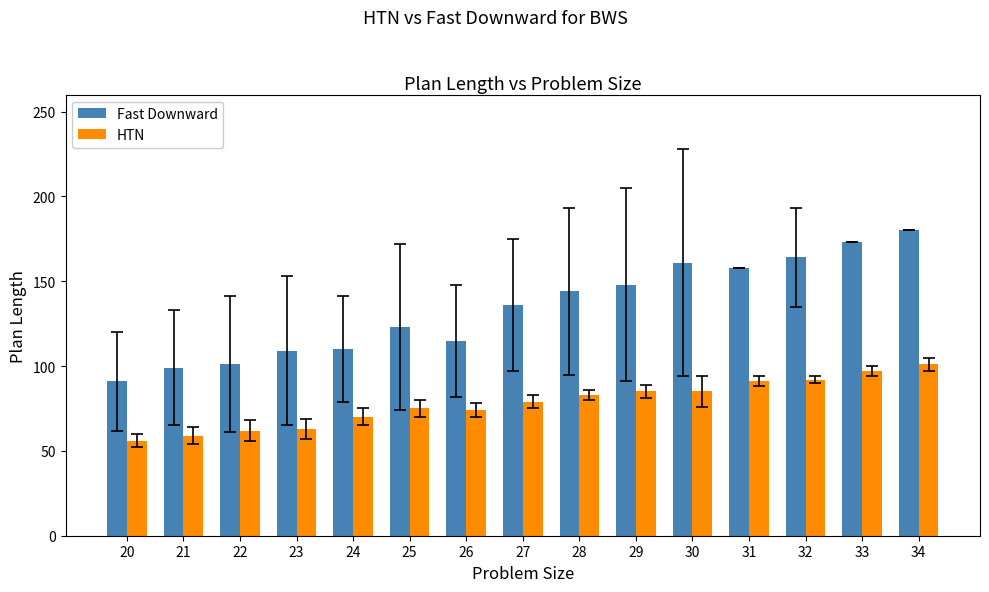

What is the value of the Fast Downward bar at the 5th from the left?

110